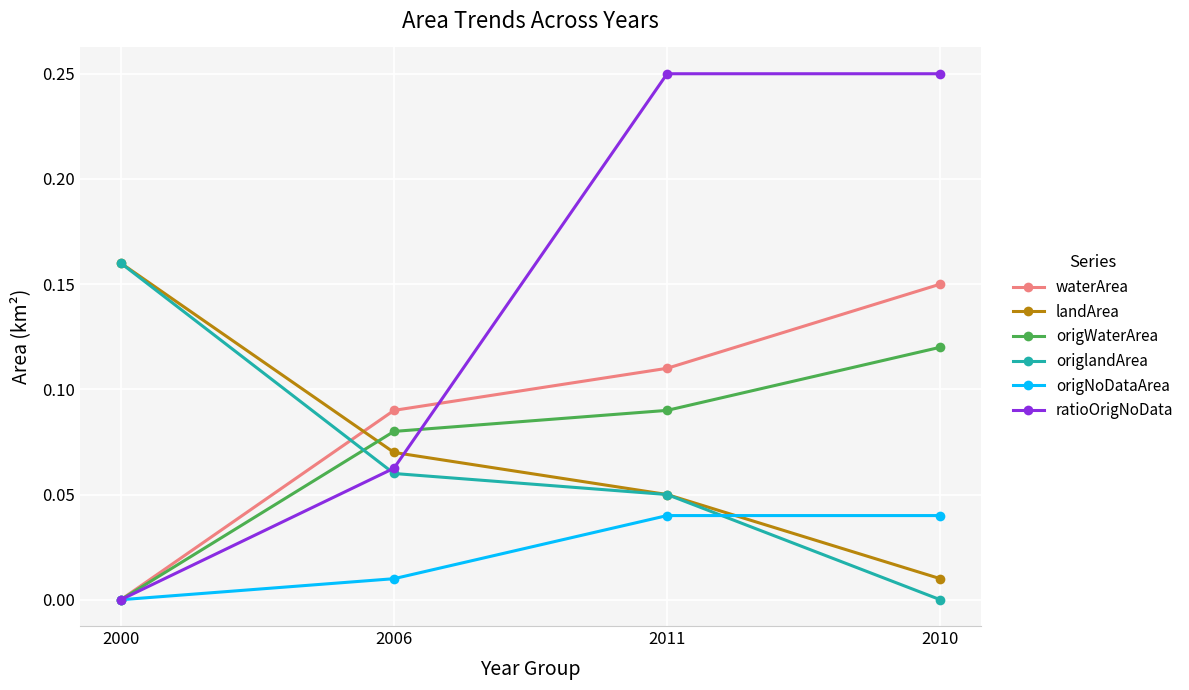

True or false: origWaterArea and origlandArea cross at least once.

True